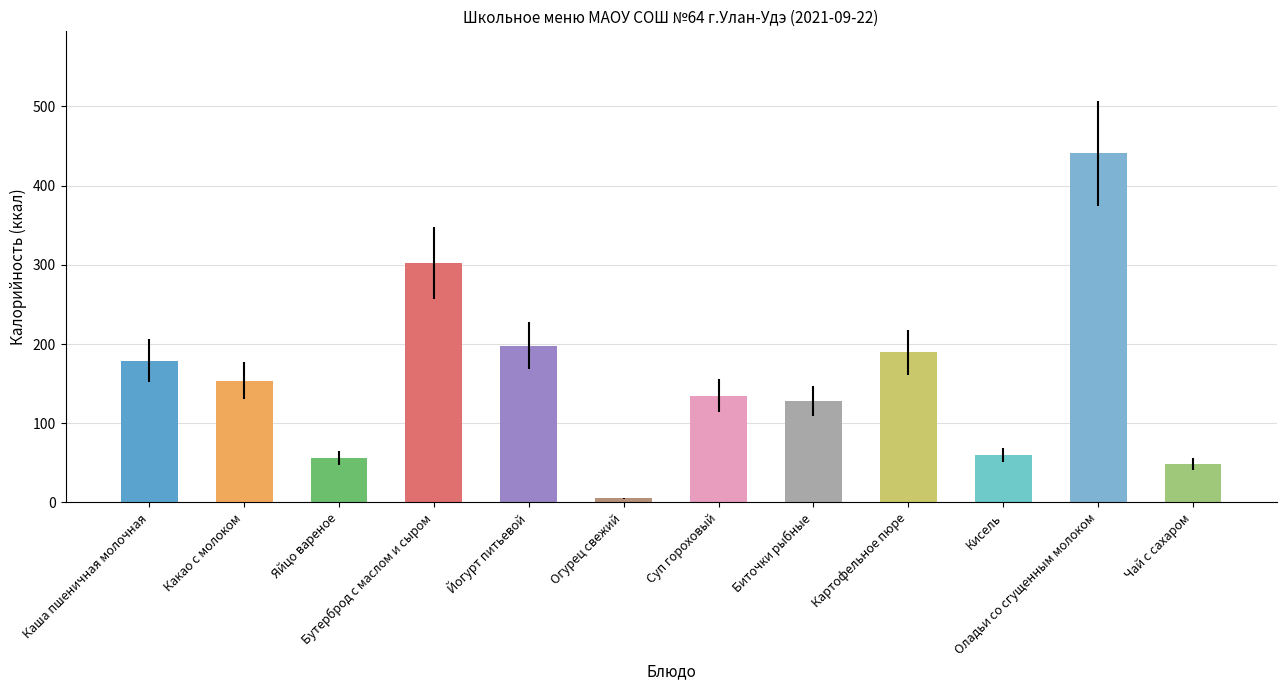

At which label does the data first exceed 153?

Каша пшеничная молочная